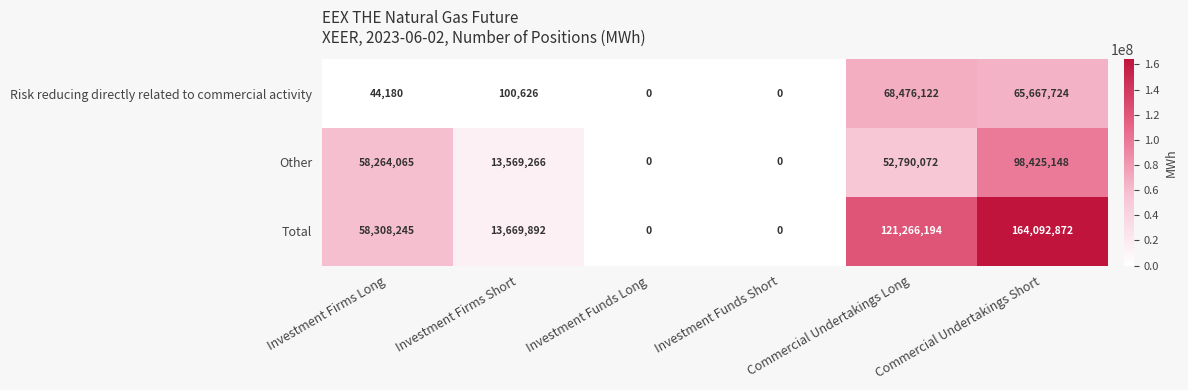

What is the difference between the maximum and minimum values in the Risk reducing directly related to commercial activity series?

68476122